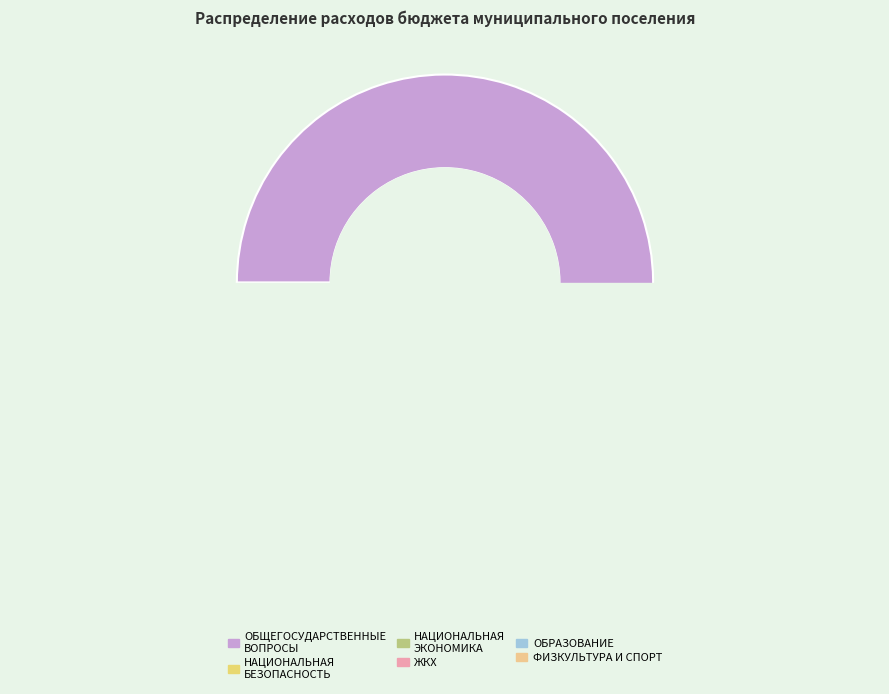

How many slices are in this pie chart?

6